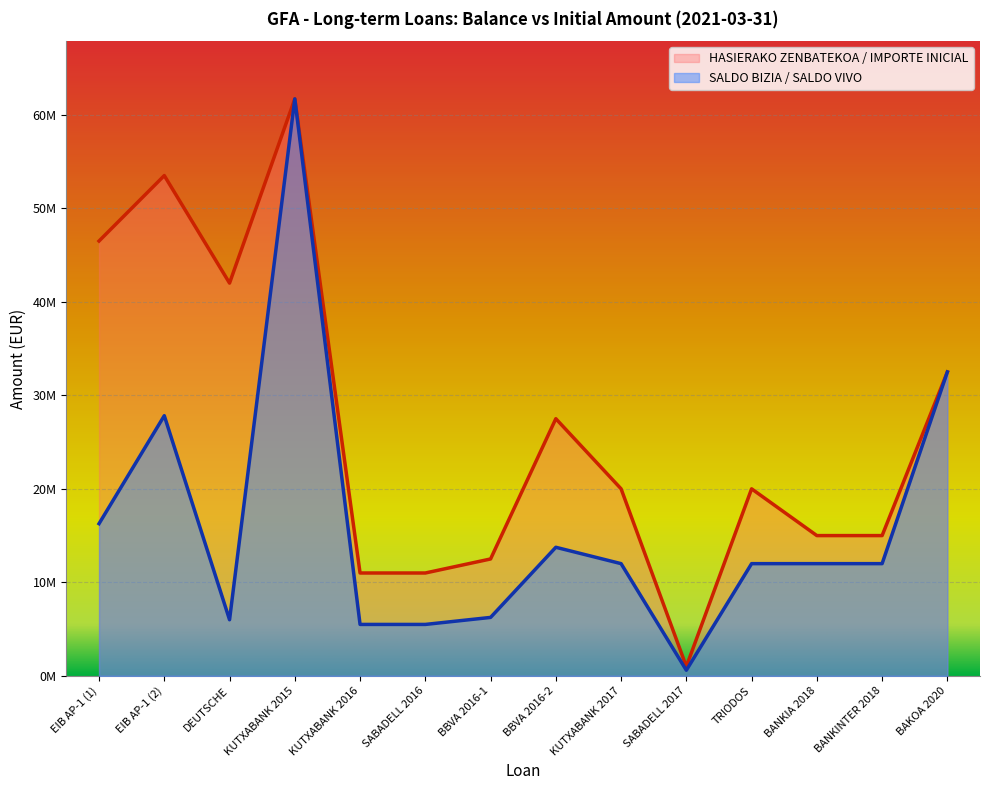

Reading left to right, list all the values displayed in this chart.

SALDO BIZIA / SALDO VIVO: 16275000	27820000	6000000	61700000	5500000	5500000	6250000	13750000	12000000	600000	12000000	12000000	12000000	32500000
HASIERAKO ZENBATEKOA / IMPORTE INICIAL: 46500000	53500000	42000000	61700000	11000000	11000000	12500000	27500000	20000000	1000000	20000000	15000000	15000000	32500000